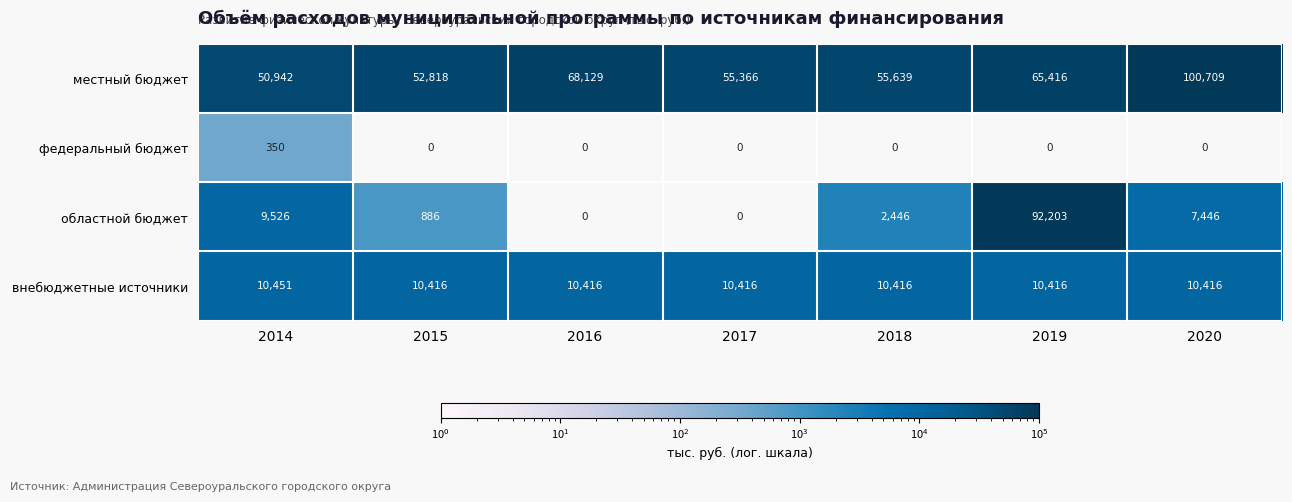

How many data points in местный бюджет are less than 55639?

3